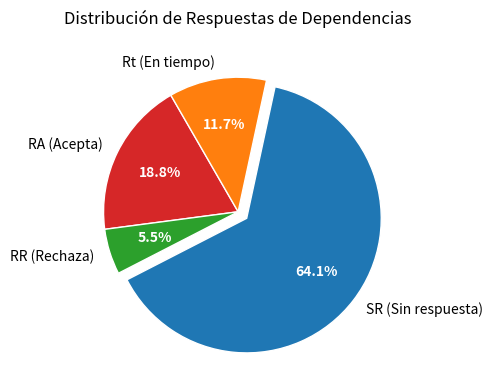

What percentage is the Rt (En tiempo) slice, to the nearest percent?

12%